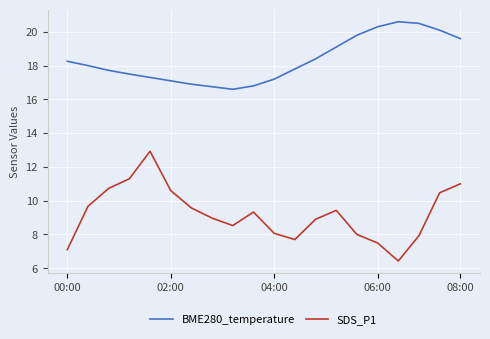

In BME280_temperature, how many points are higher than both neighbors (excluding endpoints)?

1